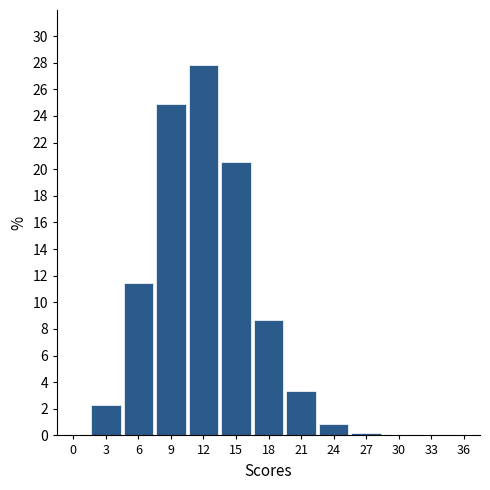

At which category does the chart reach its peak across all series?

12